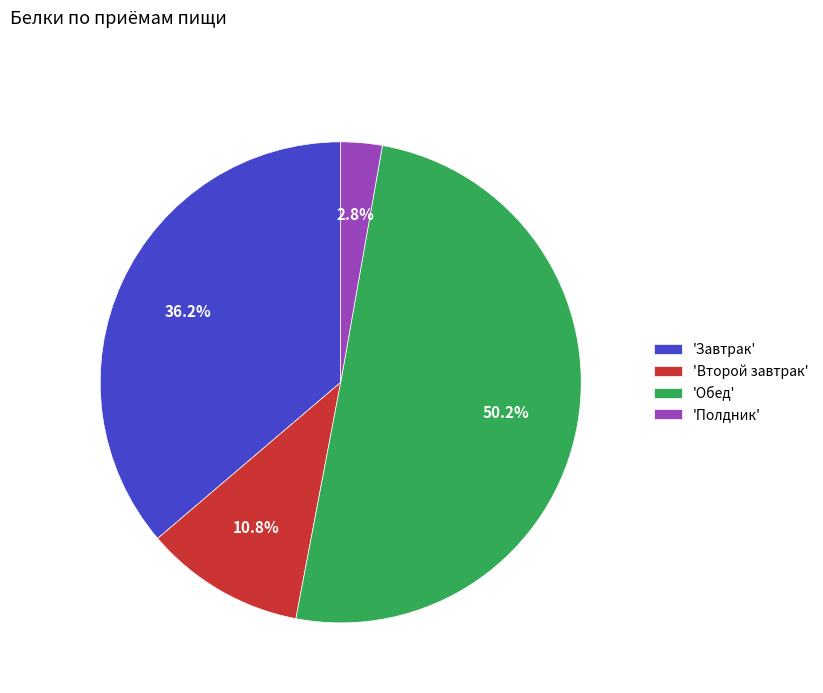

Combined, what portion of the pie is 'Обед' and 'Полдник'?

53.0%